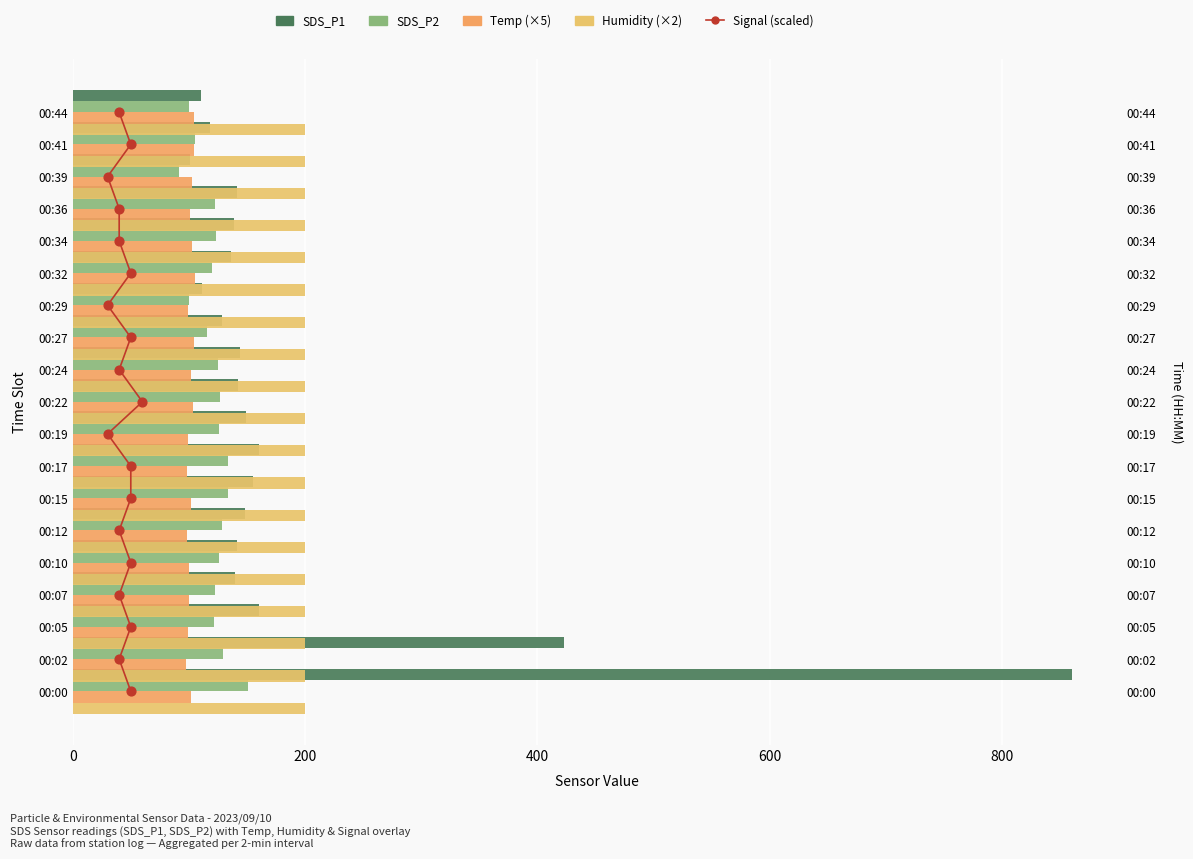

What are all the series names shown in the legend?

SDS_P1, SDS_P2, Temp (×5), Humidity (×2), Signal (scaled)